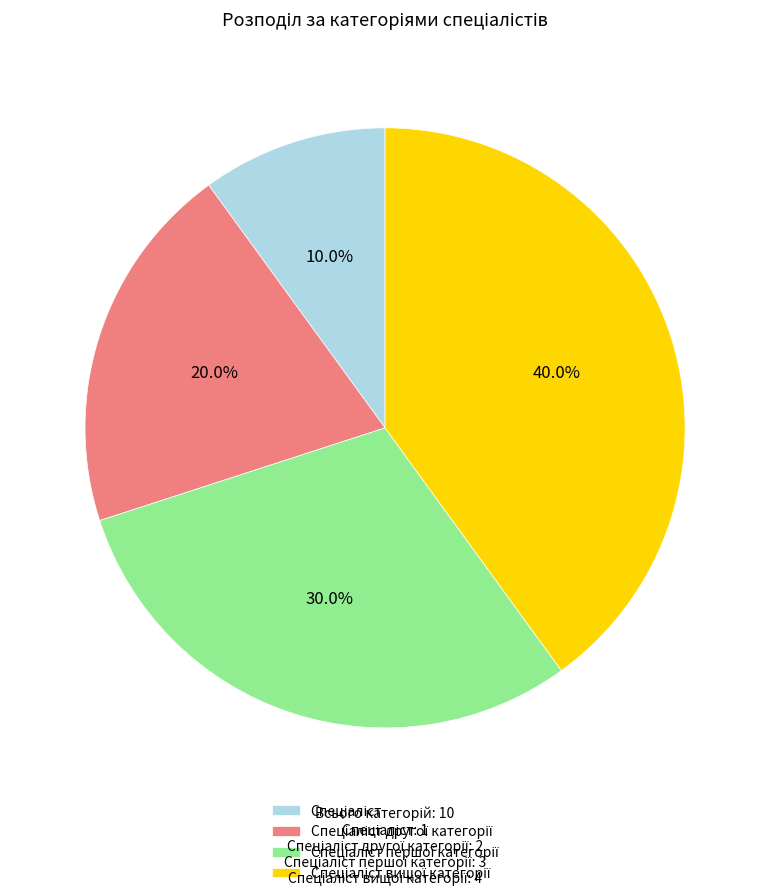

To the nearest percent, what is the difference between the largest and smallest slice percentages?

30%